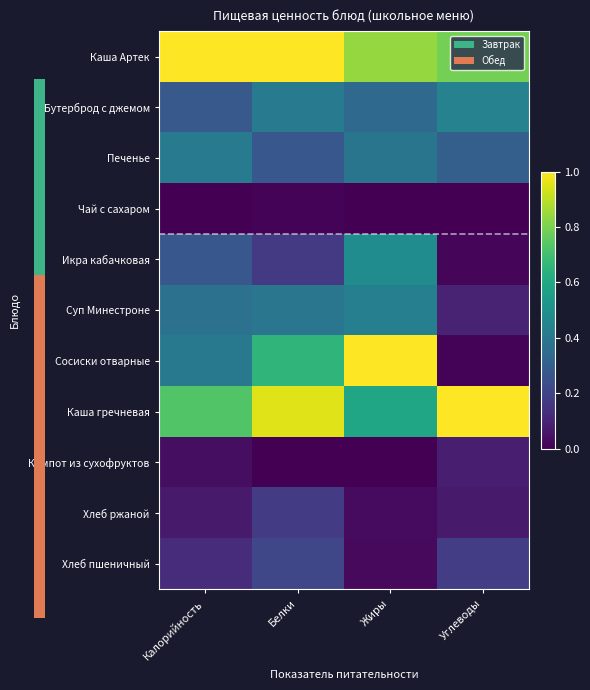

How many data points in Каша Артек are less than 1?

2